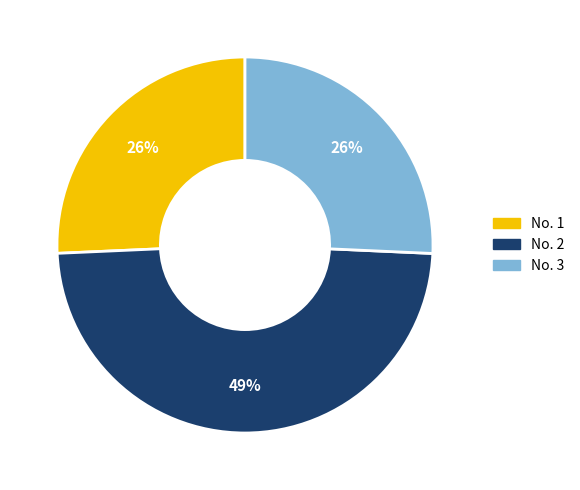

Is No. 3 the majority of the pie?

No